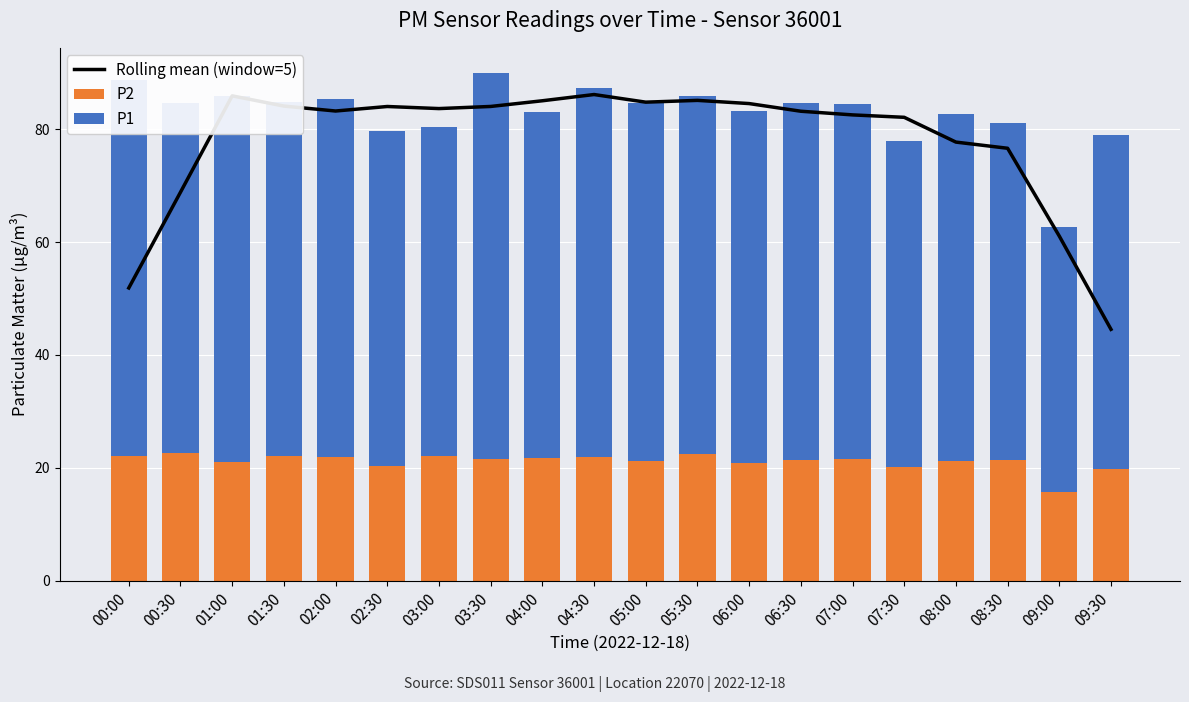

What is the maximum value for P2?

22.6